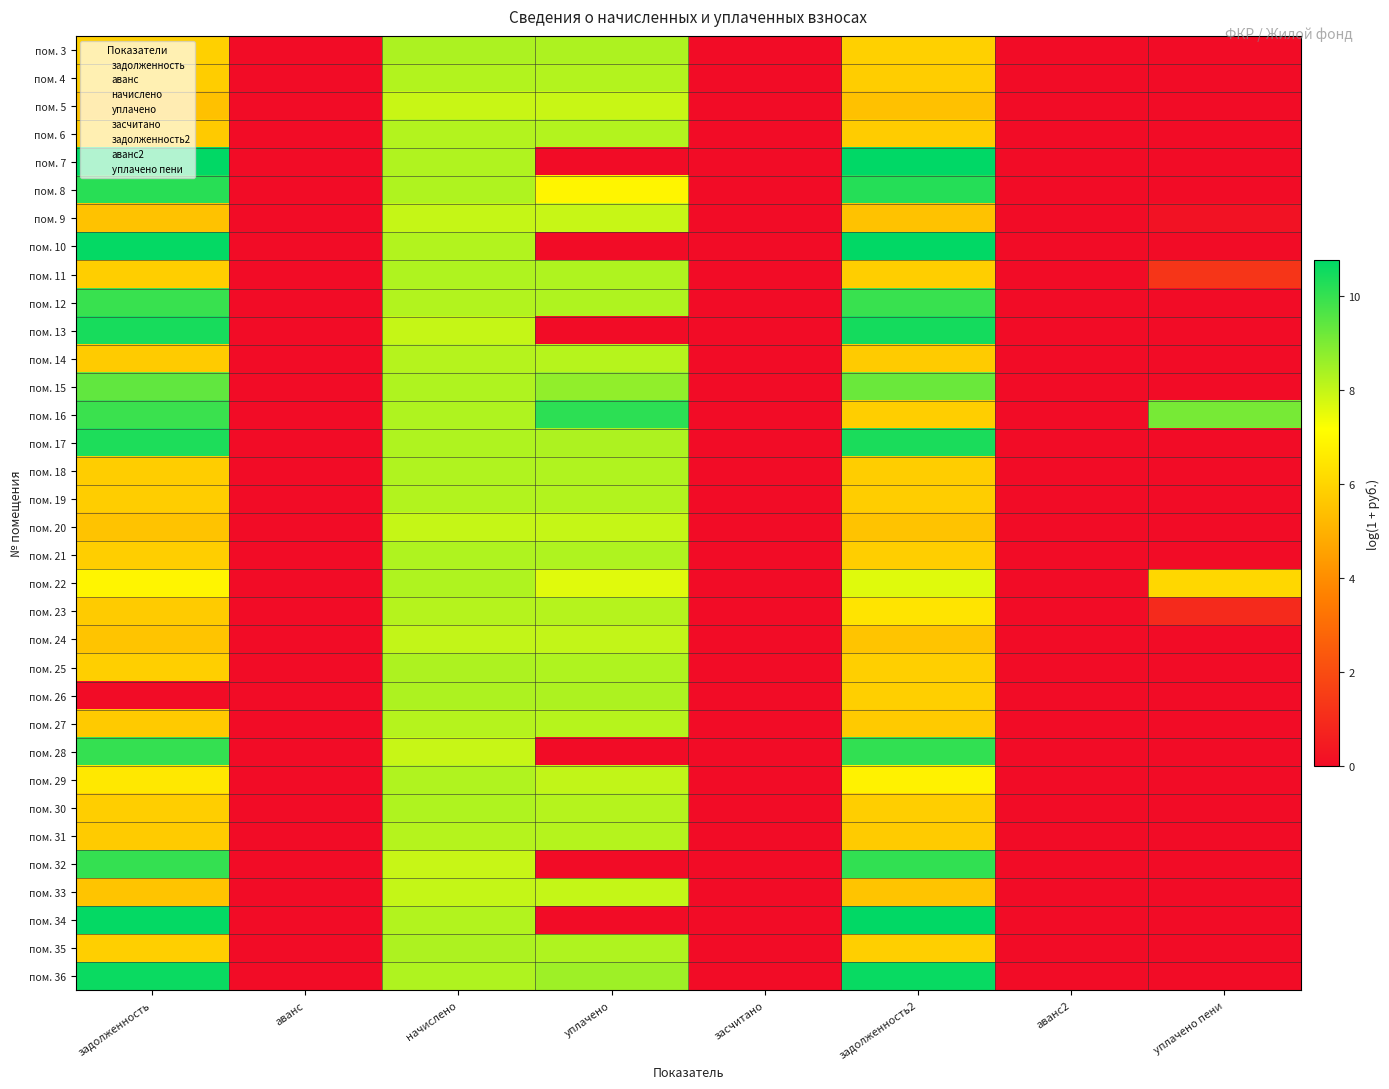

At how many categories does at least one series exceed 3?

5